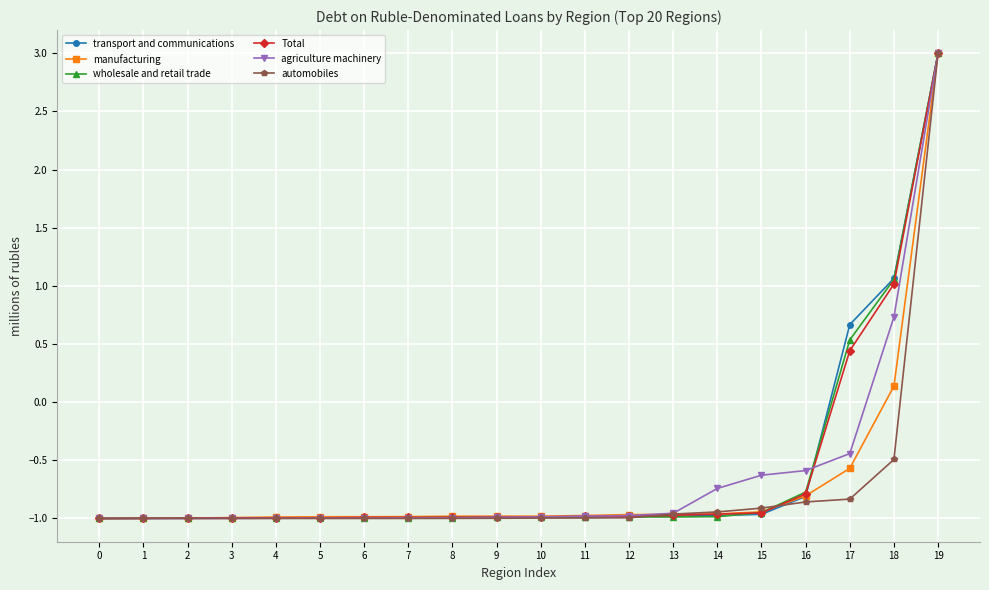

The Total series shows 3.0 at 19. True or false?

True